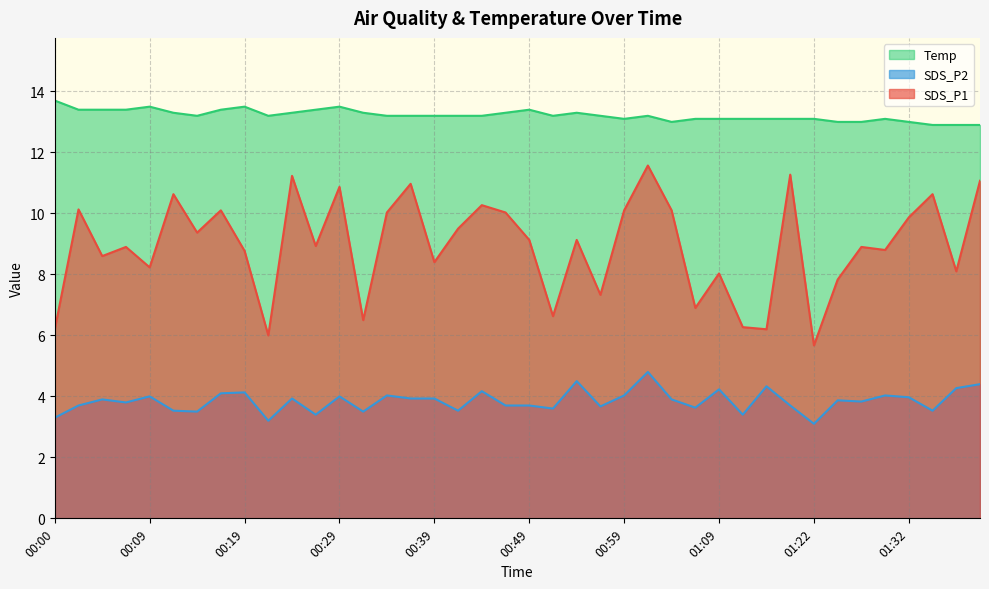

List the labels in order of Temp value, largest first.

00:00, 00:09, 00:19, 00:29, 00:02, 00:04, 00:07, 00:17, 00:27, 00:49, 00:12, 00:24, 00:31, 00:46, 00:54, 00:14, 00:22, 00:34, 00:36, 00:39, 00:41, 00:44, 00:52, 00:57, 01:01, 00:59, 01:06, 01:09, 01:14, 01:17, 01:19, 01:22, 01:29, 01:04, 01:24, 01:27, 01:32, 01:34, 01:37, 01:39